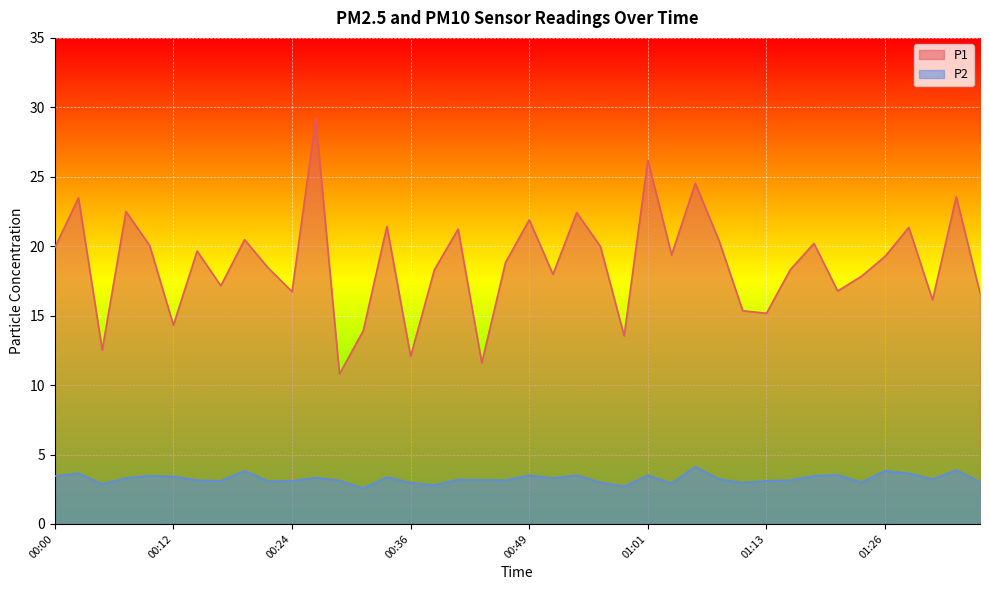

At which label is P1 closest to 19?

00:46